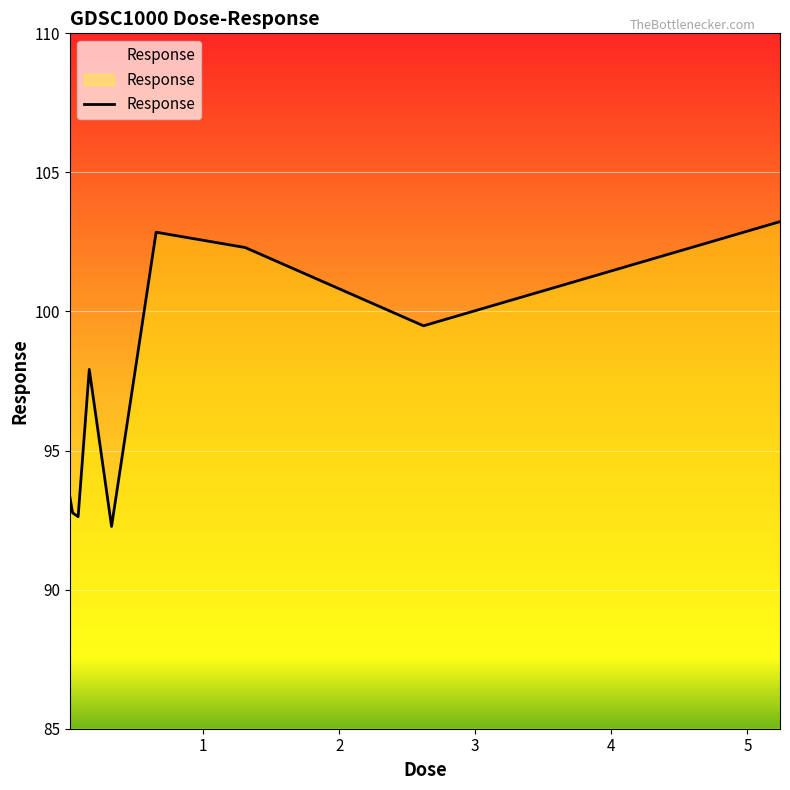

True or false: there are more than 2 points higher than both neighbors.

False